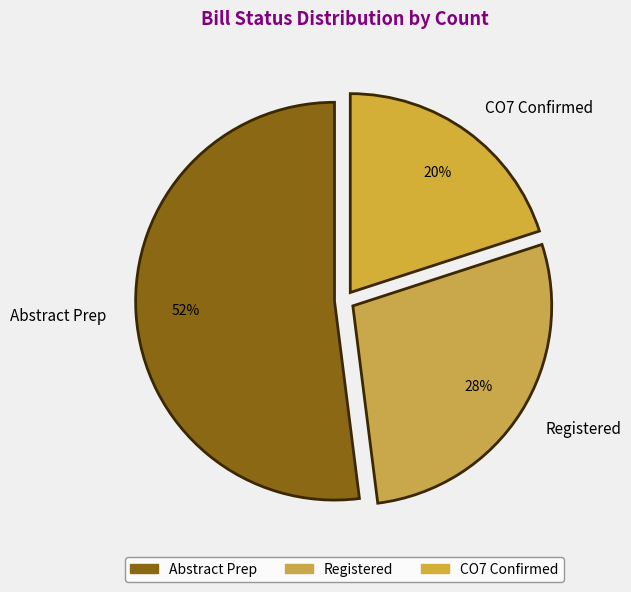

To the nearest percent, what portion does Abstract Prep represent?

52%